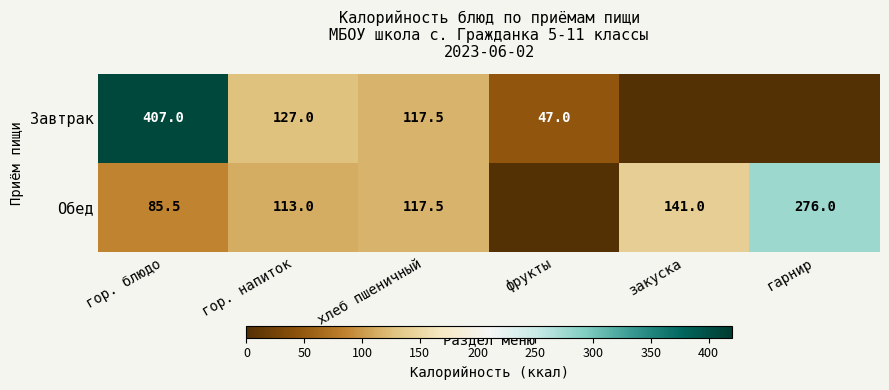

What is the difference between the maximum and minimum values in the Обед series?

276.0